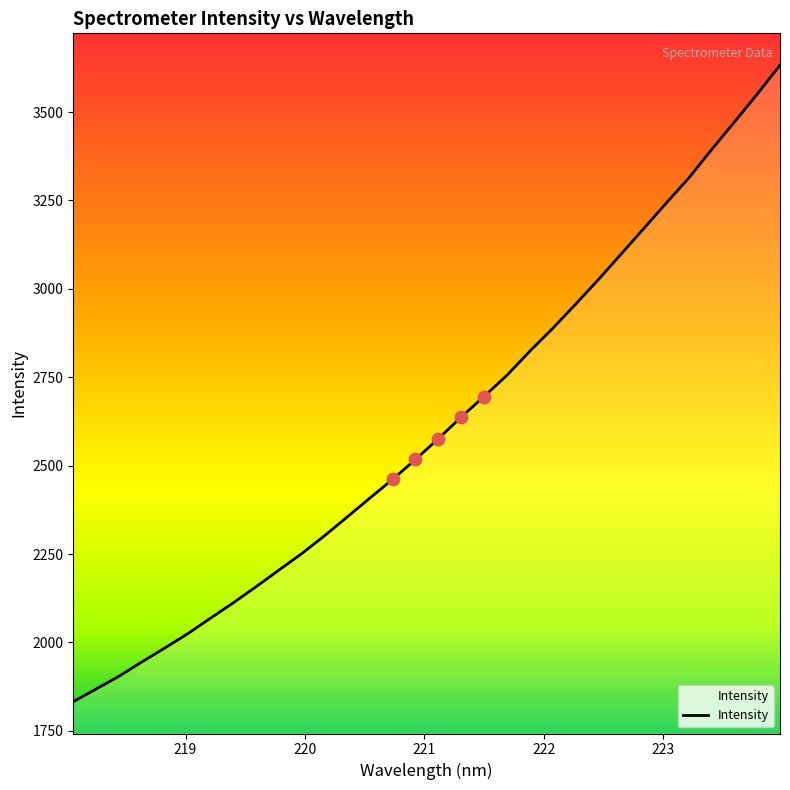

What is the difference between the maximum and minimum values?

1800.3